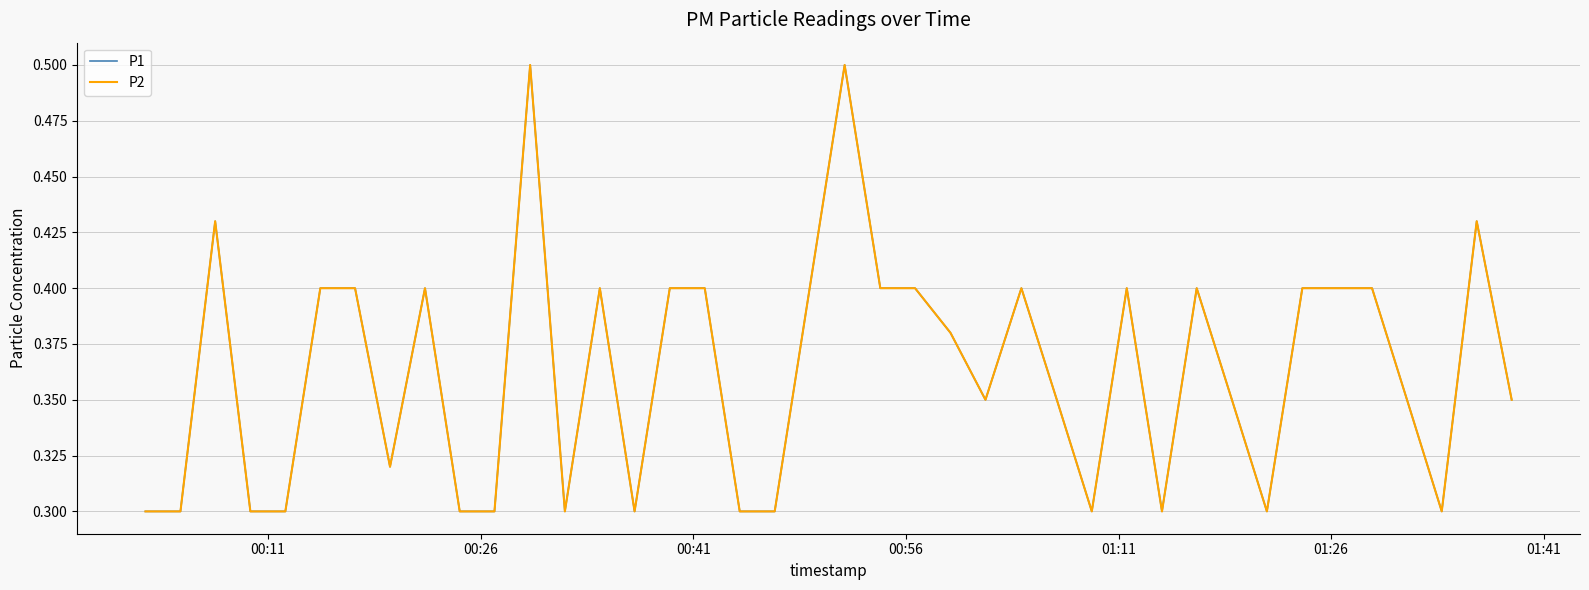

How many lines are shown in the chart?

2